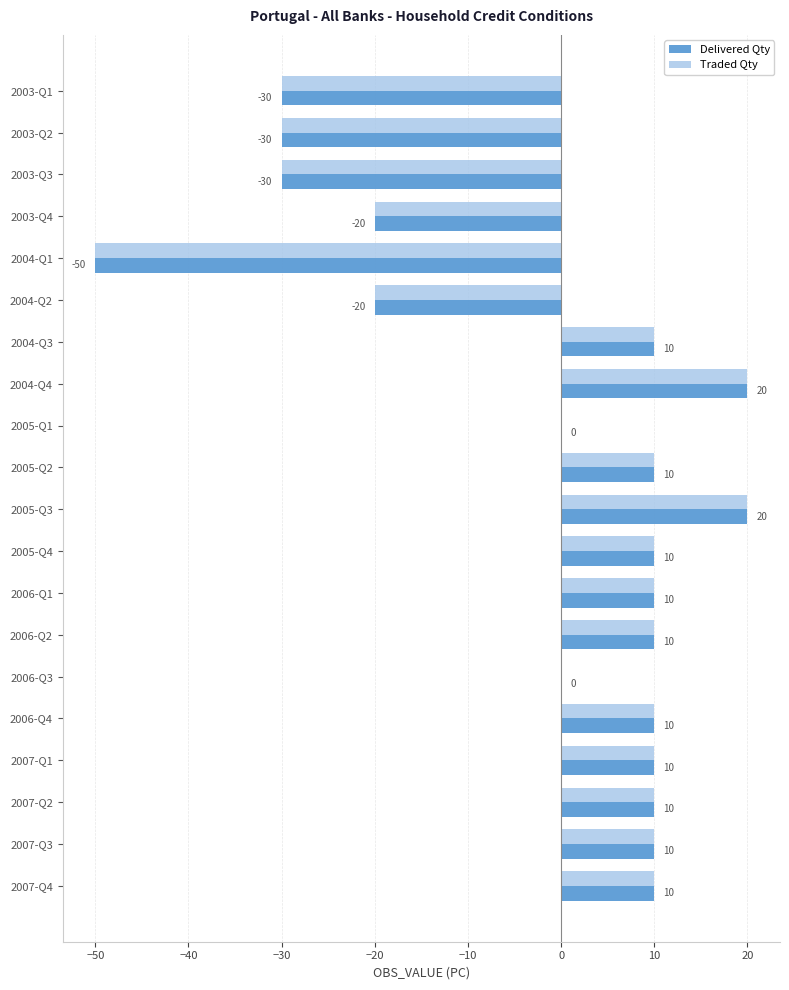

What is the highest value of the Delivered Qty series?

20